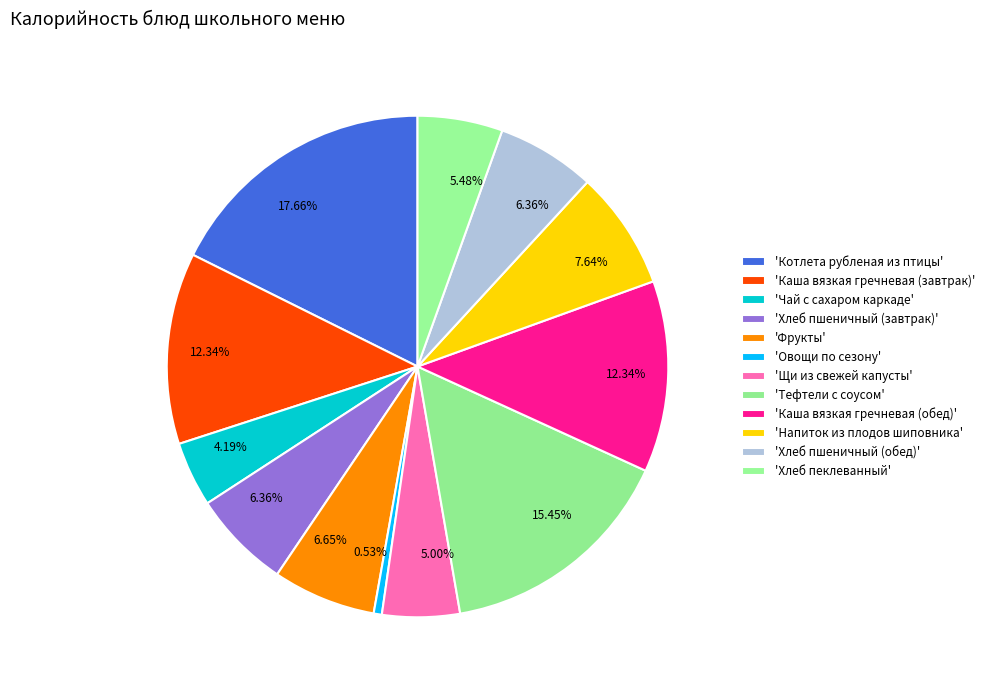

Count the number of slices in the pie.

12